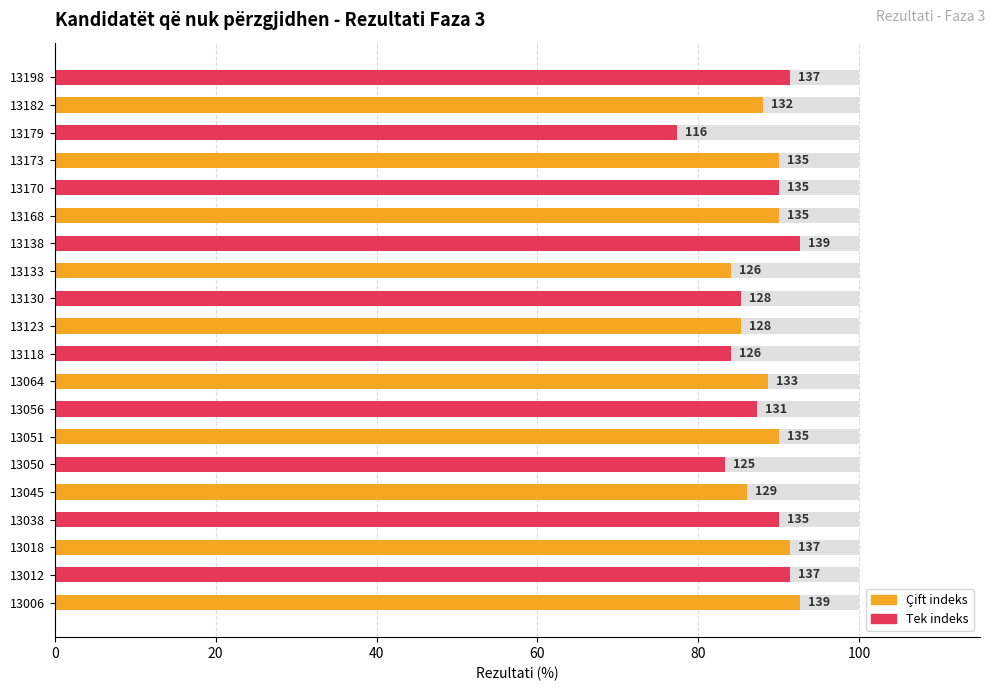

How many data points are less than 90?

10